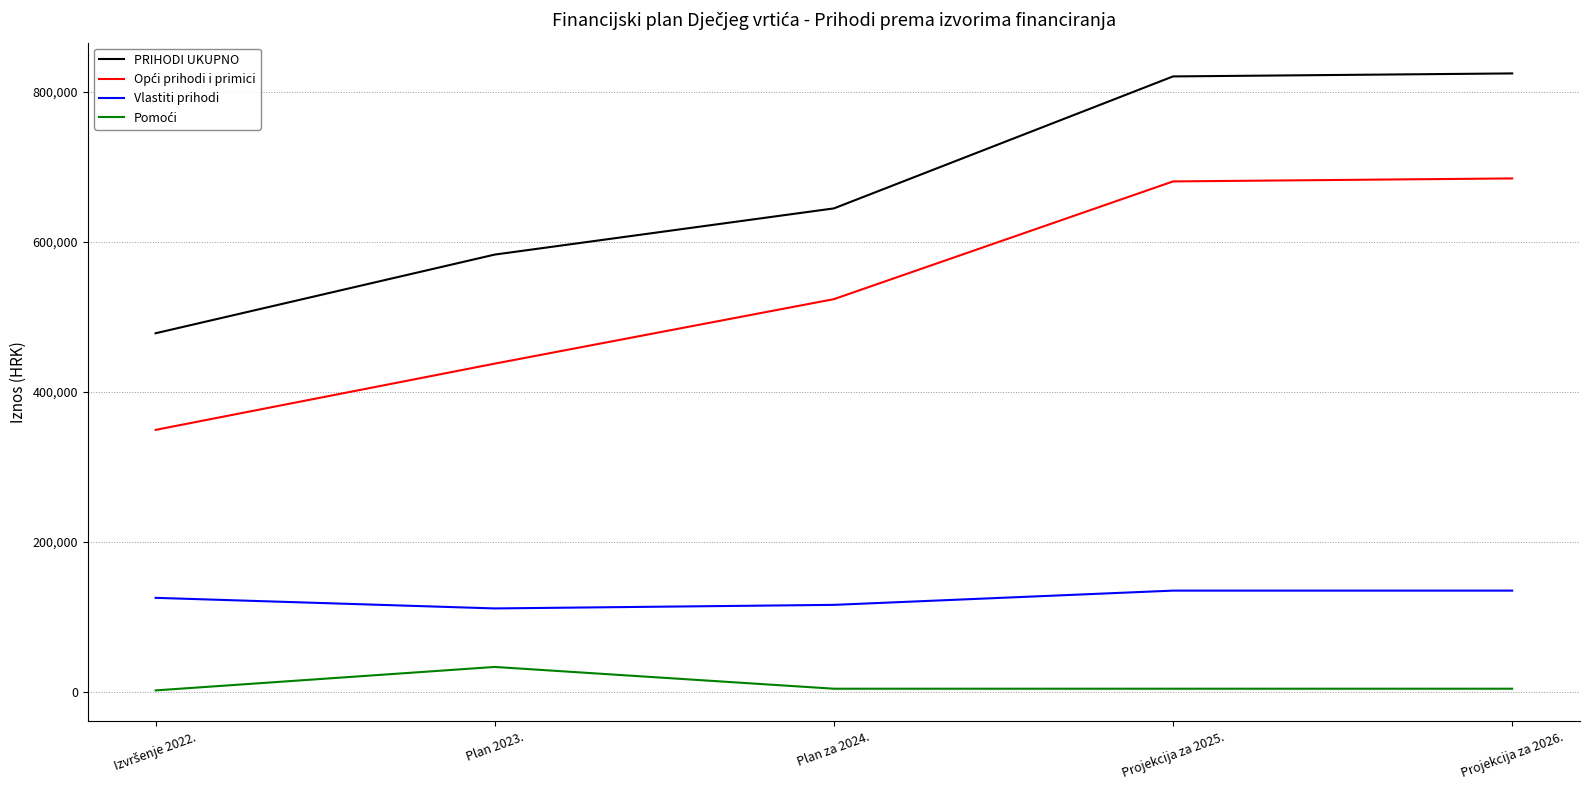

What is the difference between the maximum and minimum values in the Vlastiti prihodi series?

23754.0